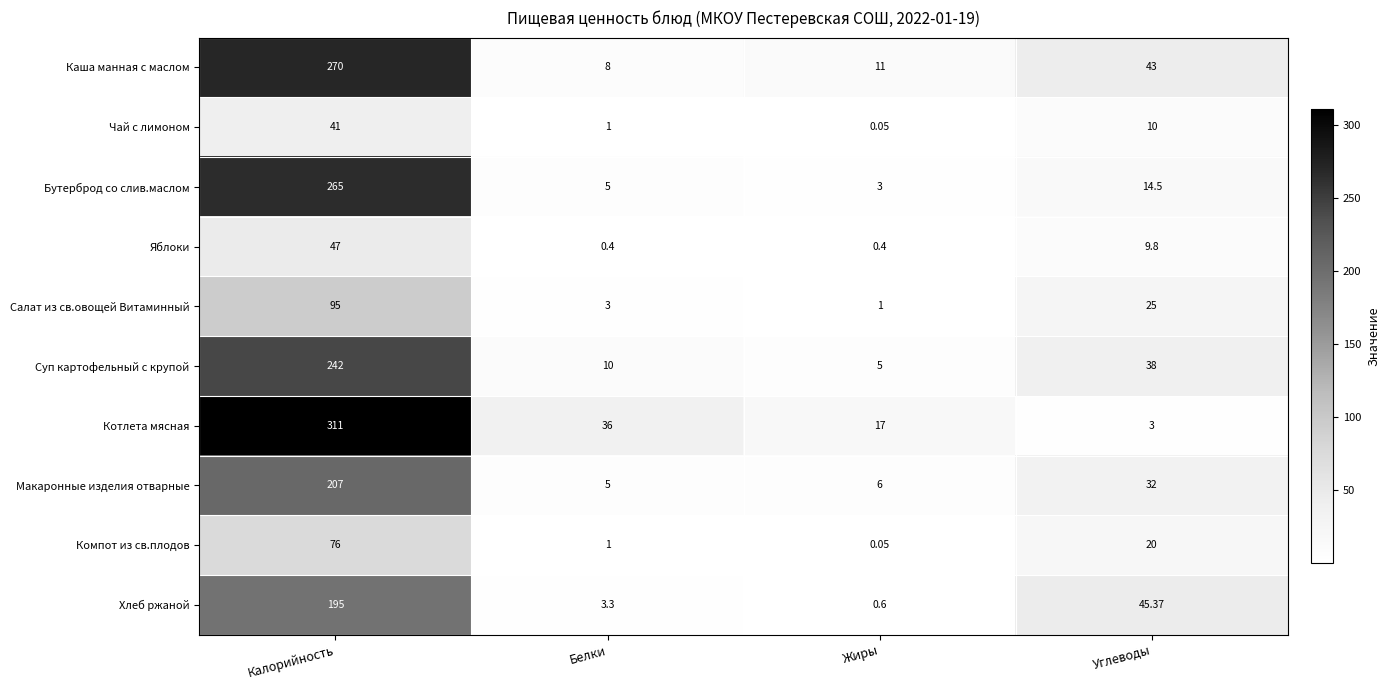

At which category is the sum across all series the highest?

Калорийность